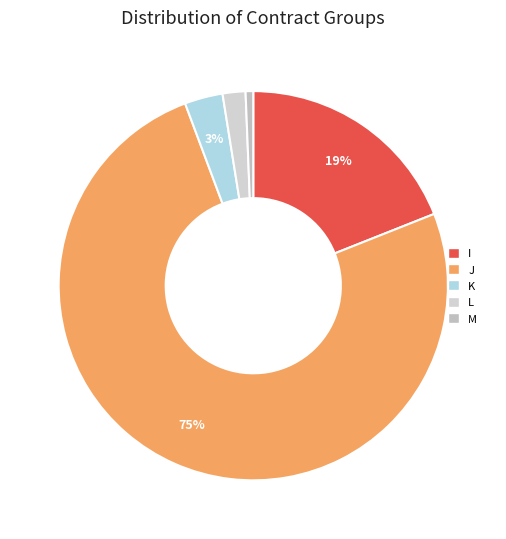

Which category accounts for the majority?

J